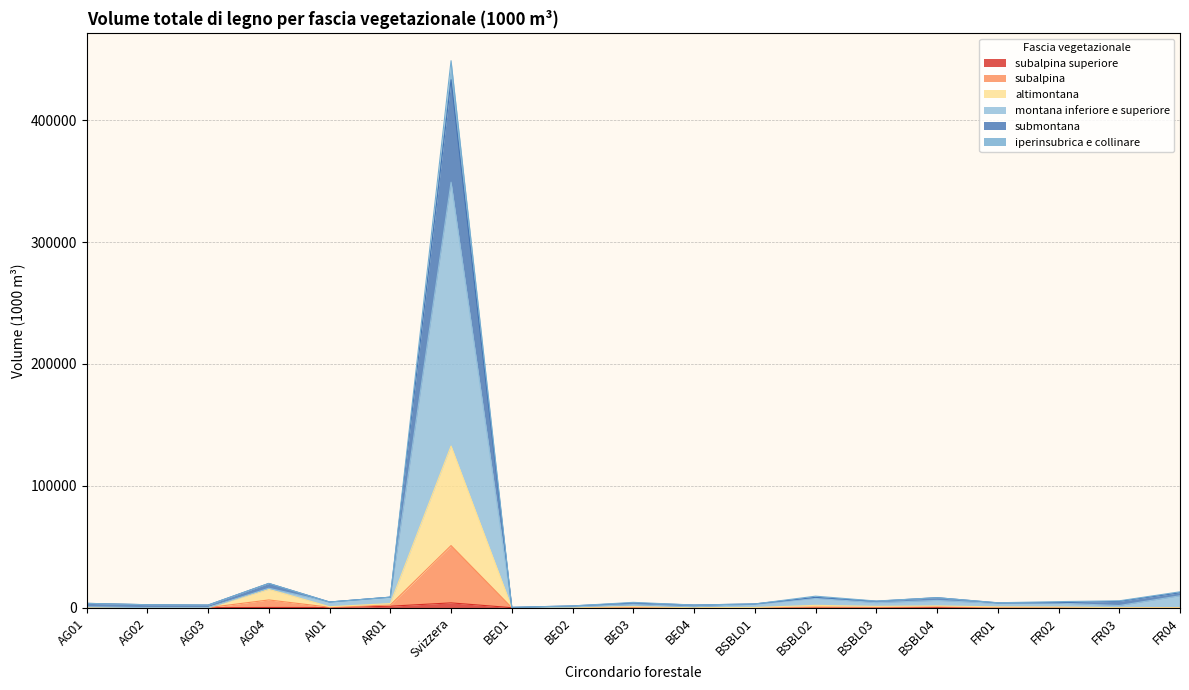

What is the difference between the subalpina values at BSBL03 and BE03?

273